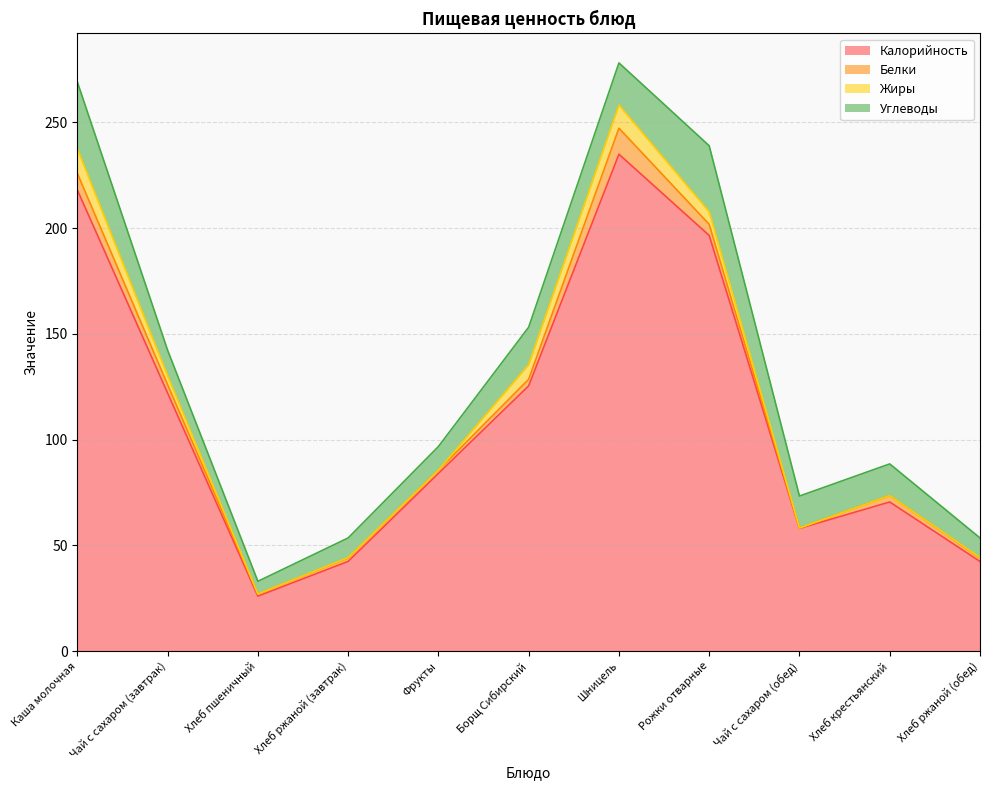

Which series has the largest range (max minus min)?

Калорийность